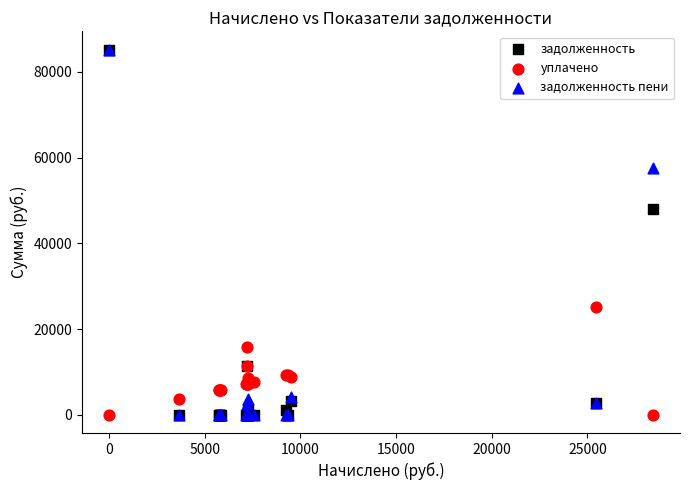

Across all series, what Y value is closest to 42592?

48057.2